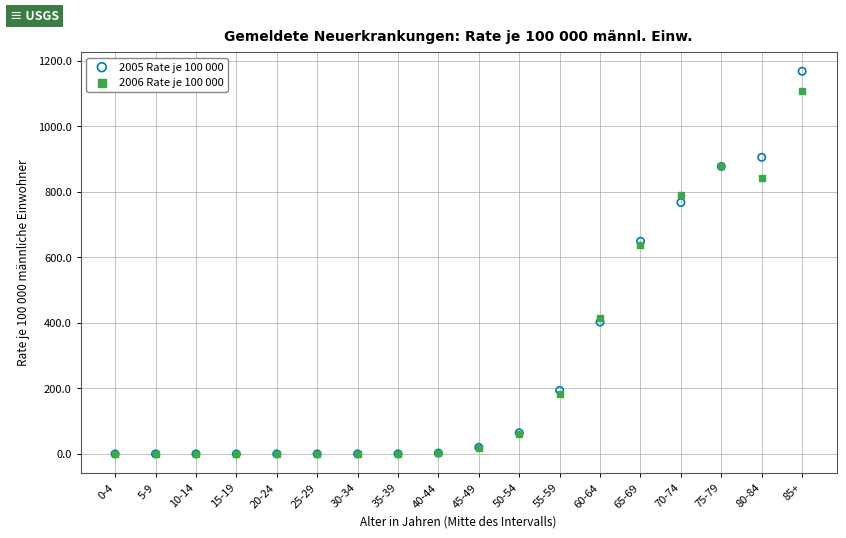

Across all series, what Y value is closest to 584?

636.5